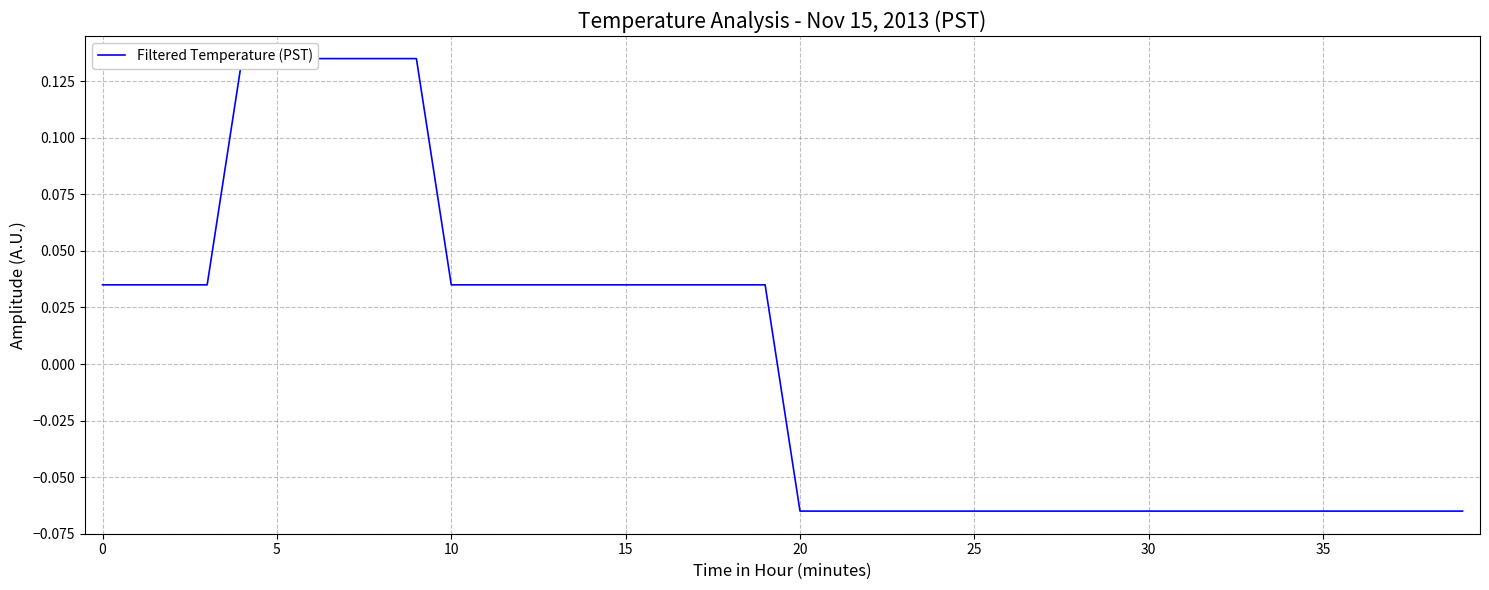

What is the change in value from 30 to 18?

-0.1